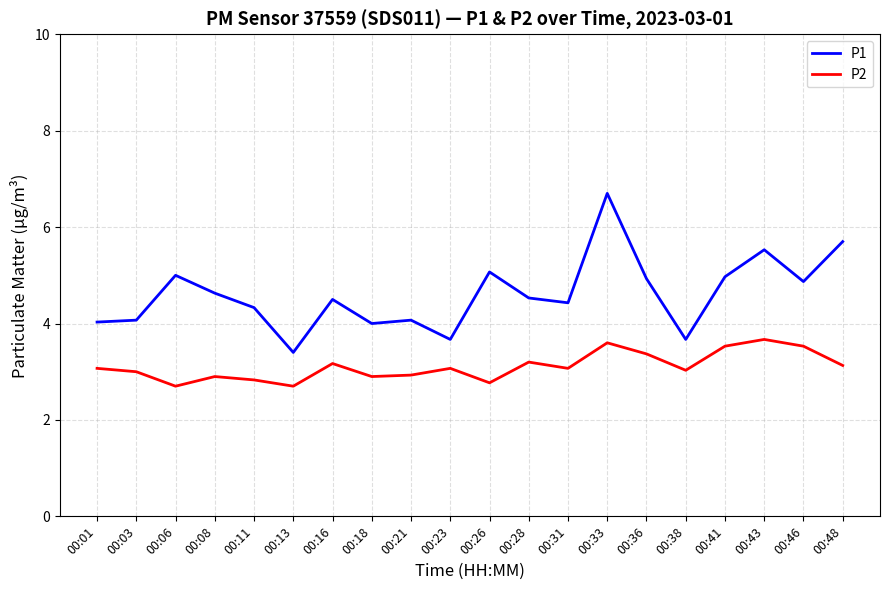

Reading left to right, list all the values displayed in this chart.

P1: 4.0	4.1	5.0	4.6	4.3	3.4	4.5	4.0	4.1	3.7	5.1	4.5	4.4	6.7	4.9	3.7	5.0	5.5	4.9	5.7
P2: 3.1	3.0	2.7	2.9	2.8	2.7	3.2	2.9	2.9	3.1	2.8	3.2	3.1	3.6	3.4	3.0	3.5	3.7	3.5	3.1